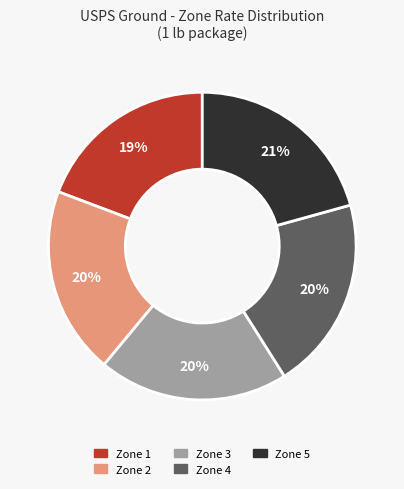

To the nearest percent, what is the difference between the Zone 4 and Zone 1 slice percentages?

1%